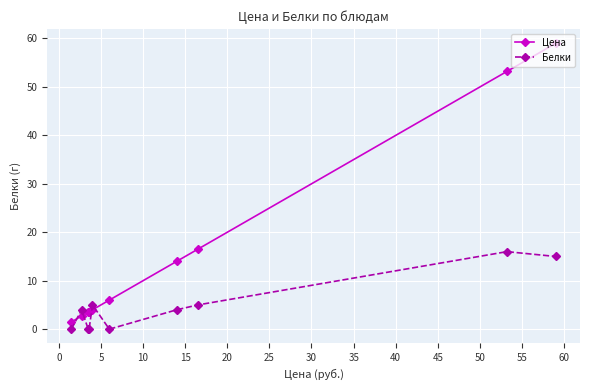

Which series has the largest total across all categories?

Цена